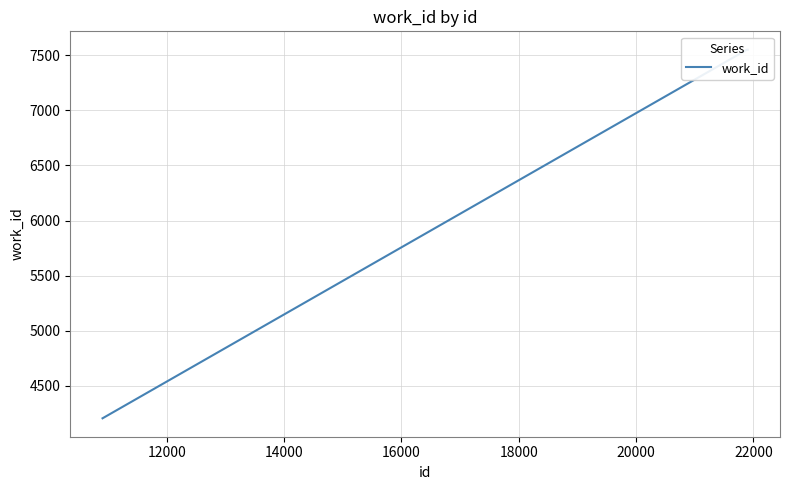

What is the smallest value displayed?

4204